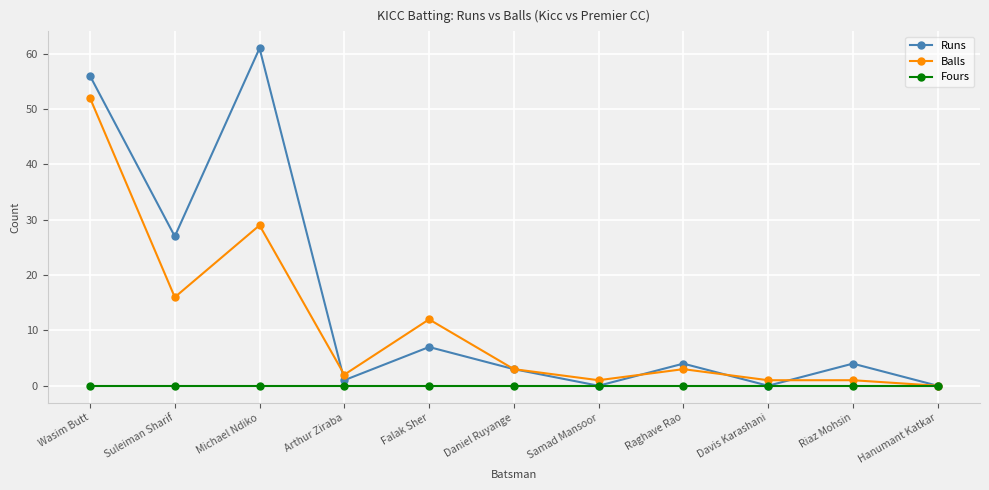

In Runs, how many points are higher than both neighbors (excluding endpoints)?

4